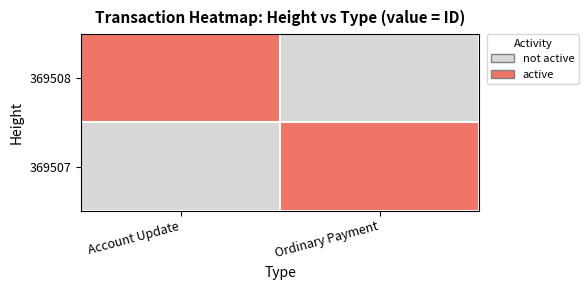

What is the average value of the 369507 series?

1981472766400864512